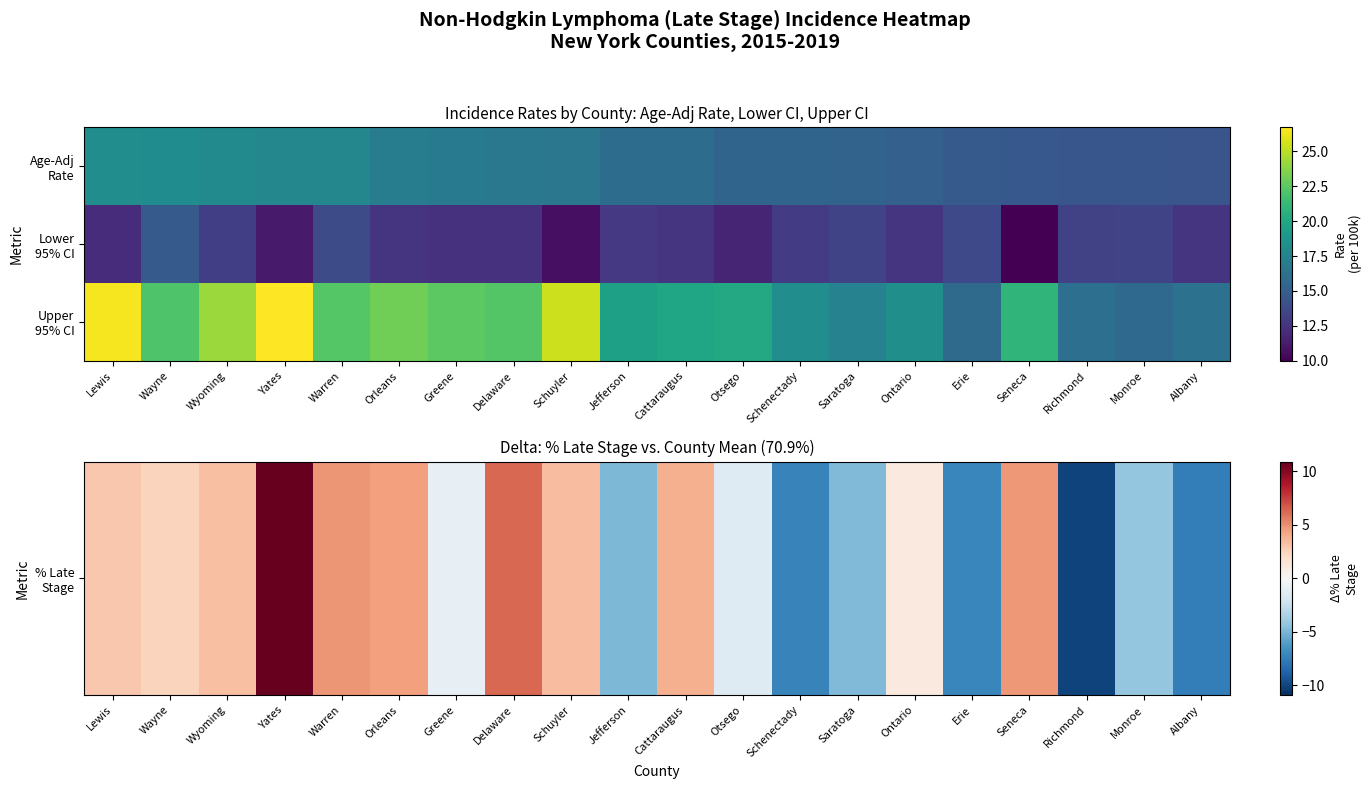

How many series are shown in this chart?

3